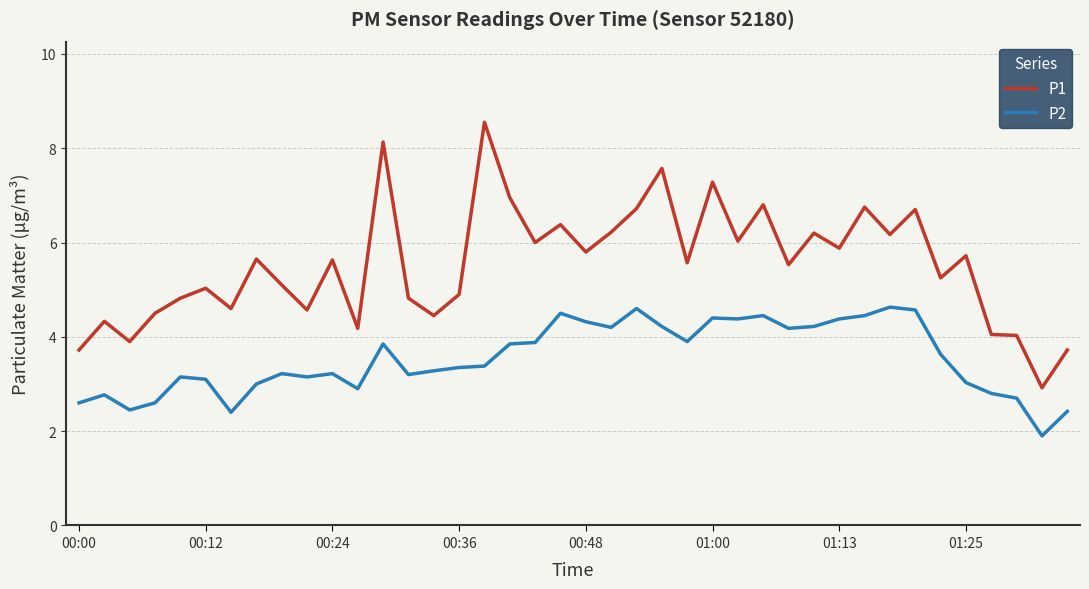

What is the maximum value for P2?

4.6